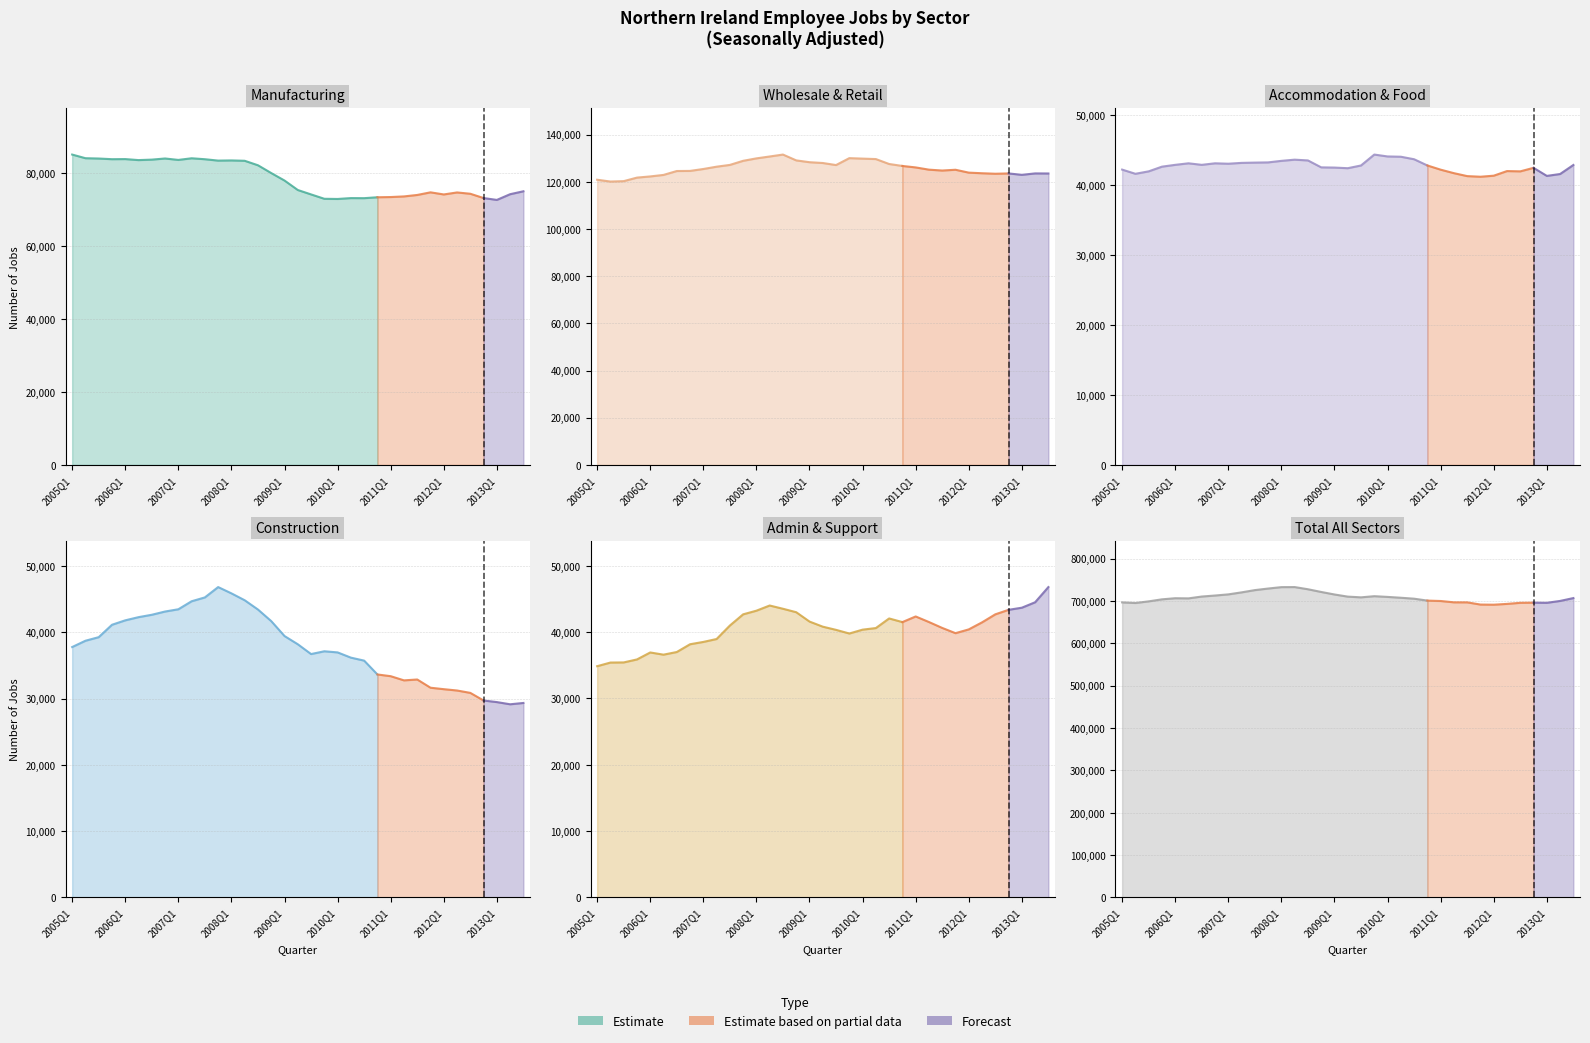

Which series changed the most between 2005Q4 and 2010Q2?

Manufacturing